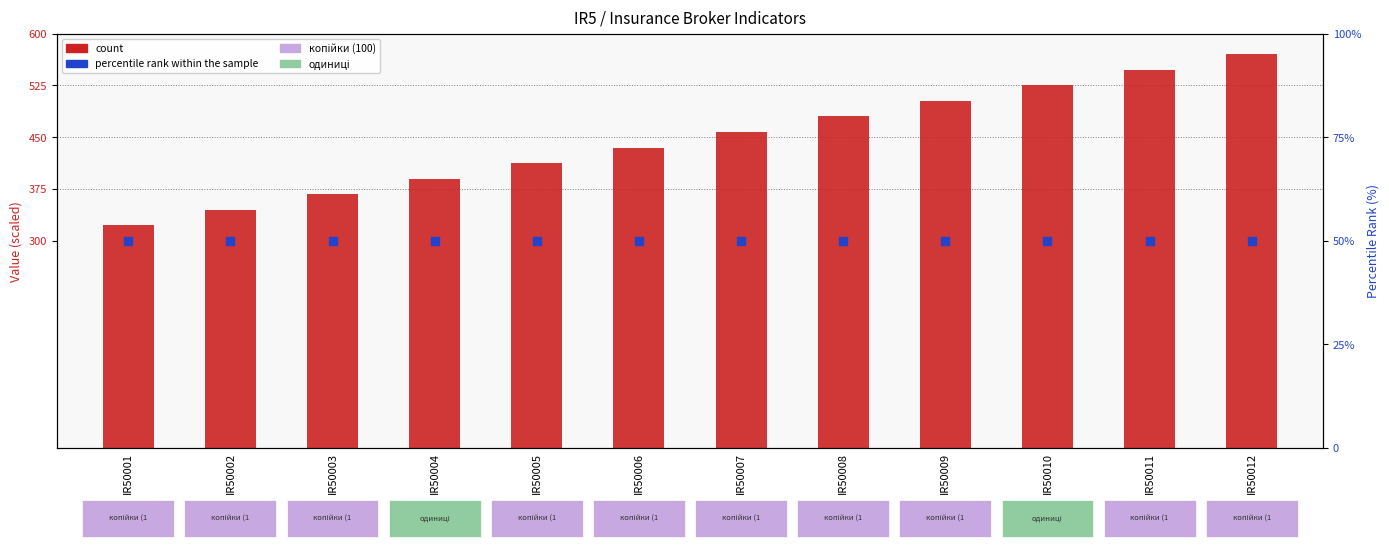

Which series reaches the maximum Y coordinate?

count